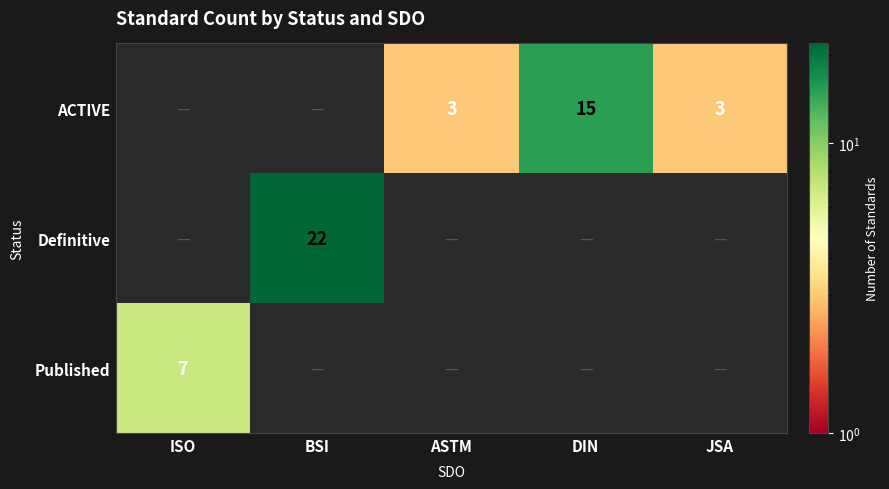

Is it true that ACTIVE equals 4 at JSA?

False